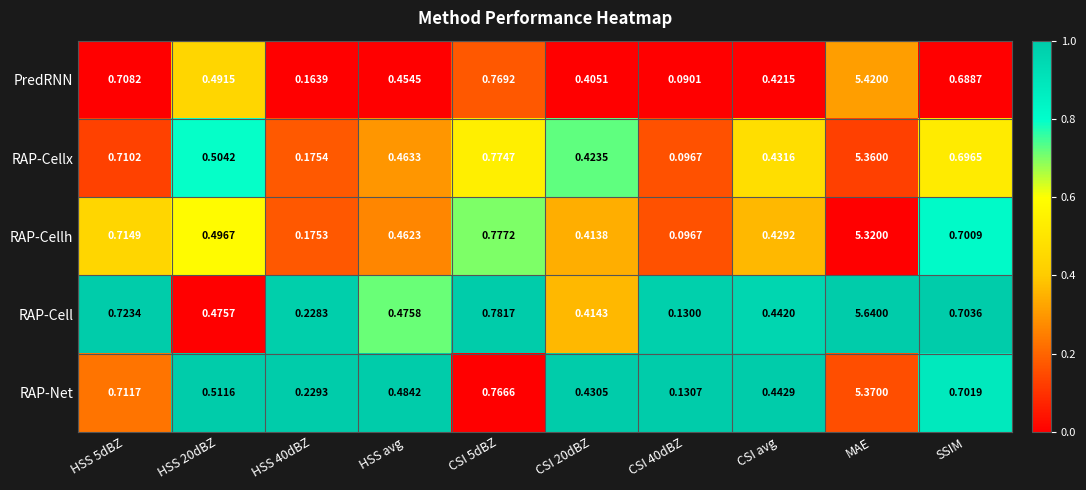

Between HSS 5dBZ and CSI 5dBZ, which series saw the biggest shift?

RAP-Cellx